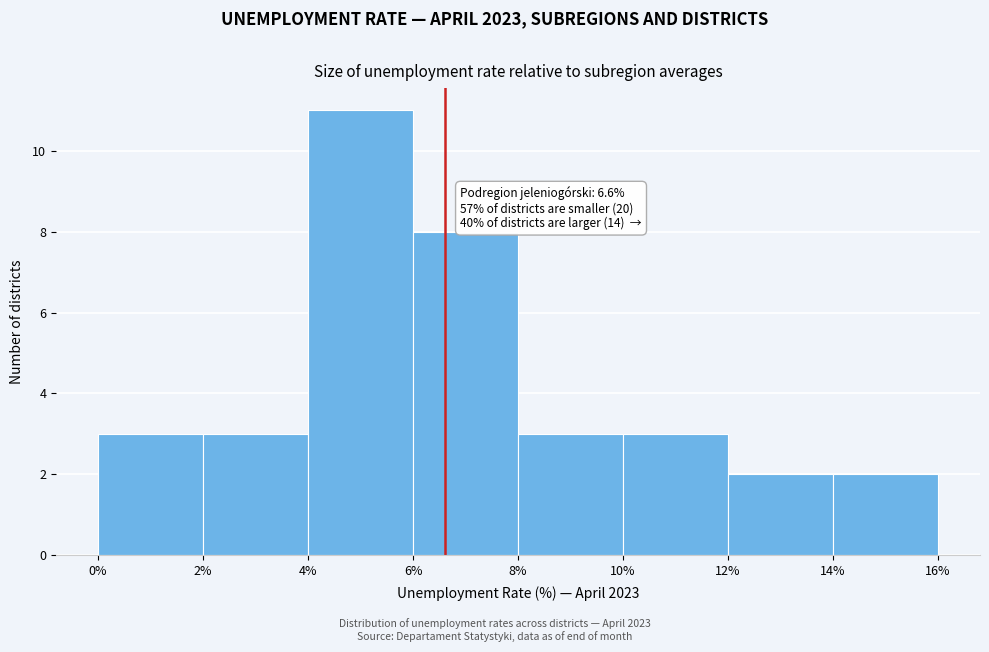

Which range on the x-axis has the tallest bar?

4% to 6%